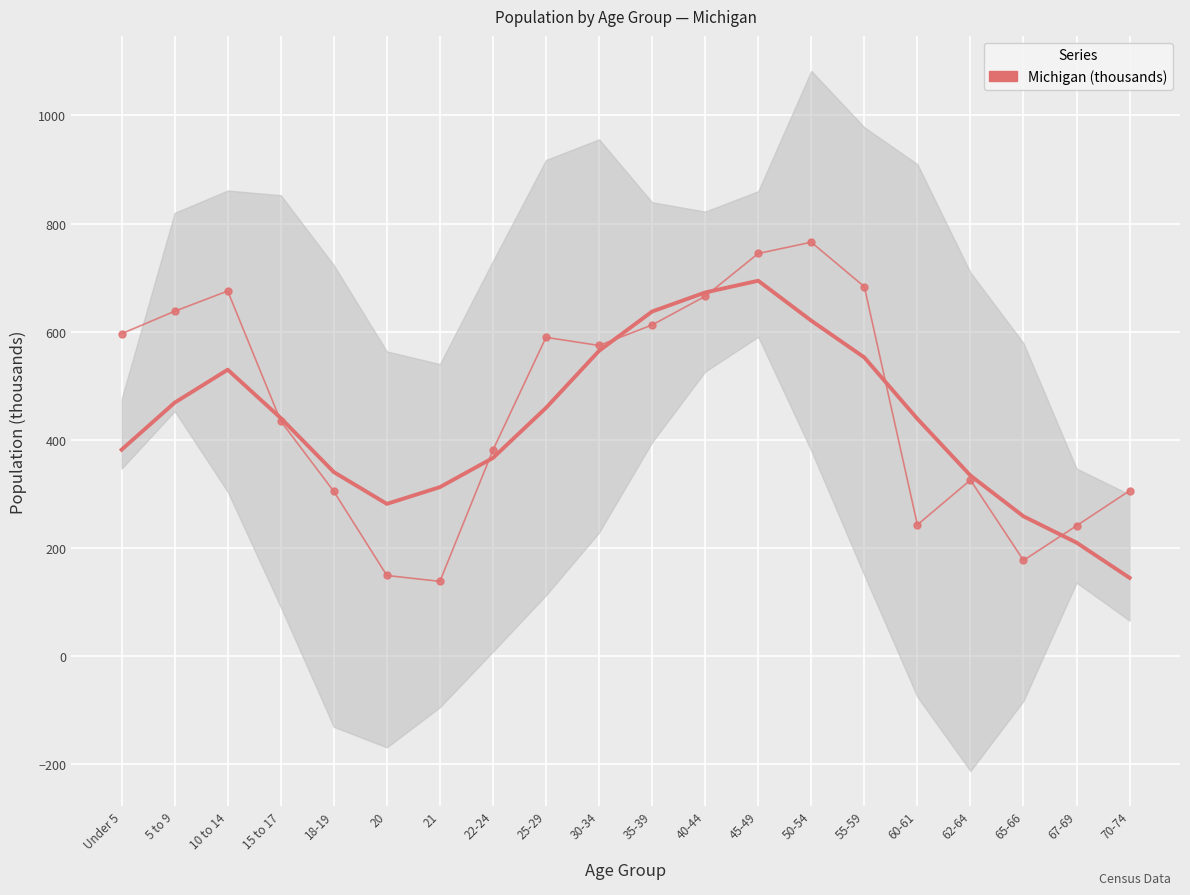

What is the difference between the values at 35-39 and 70-74?

306.4